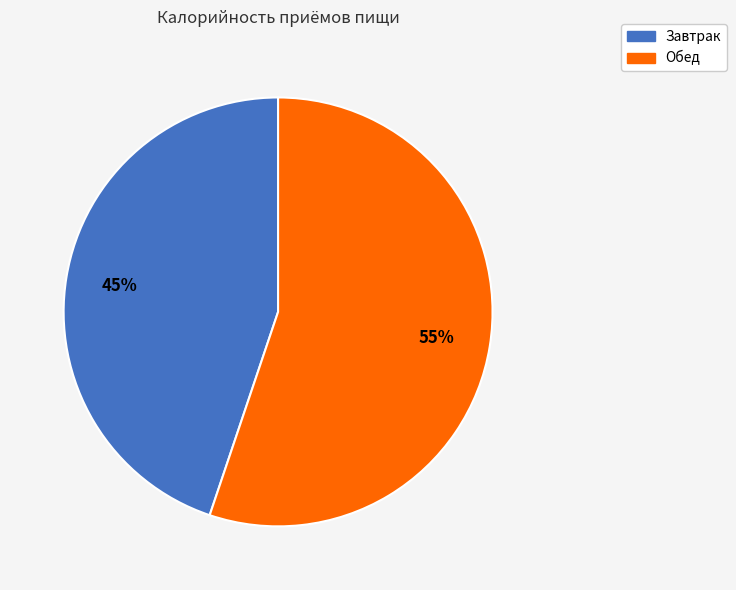

How many slices are in this pie chart?

2